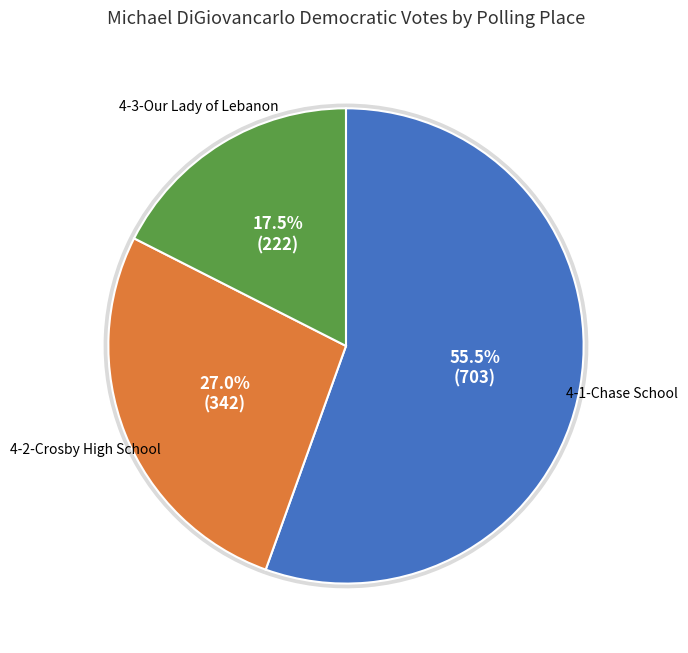

What percentage is the 4-2-Crosby High School slice, to the nearest percent?

27%